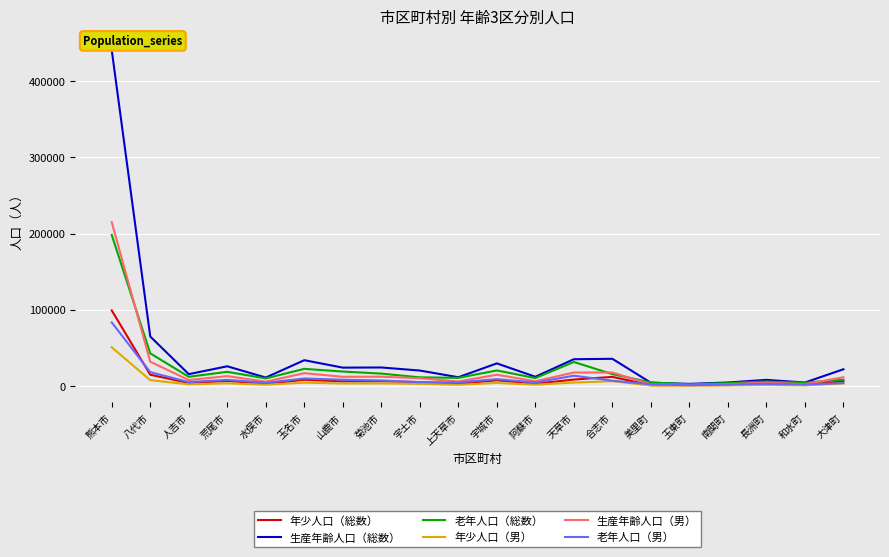

Does the chart display data point markers on the line(s)?

No